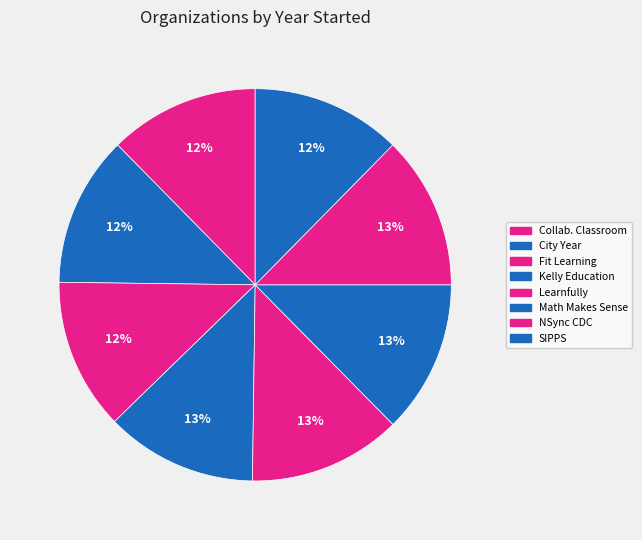

Count the number of slices in the pie.

8